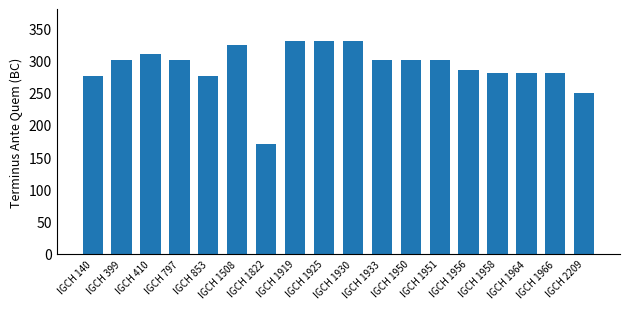

What is the average value?

290